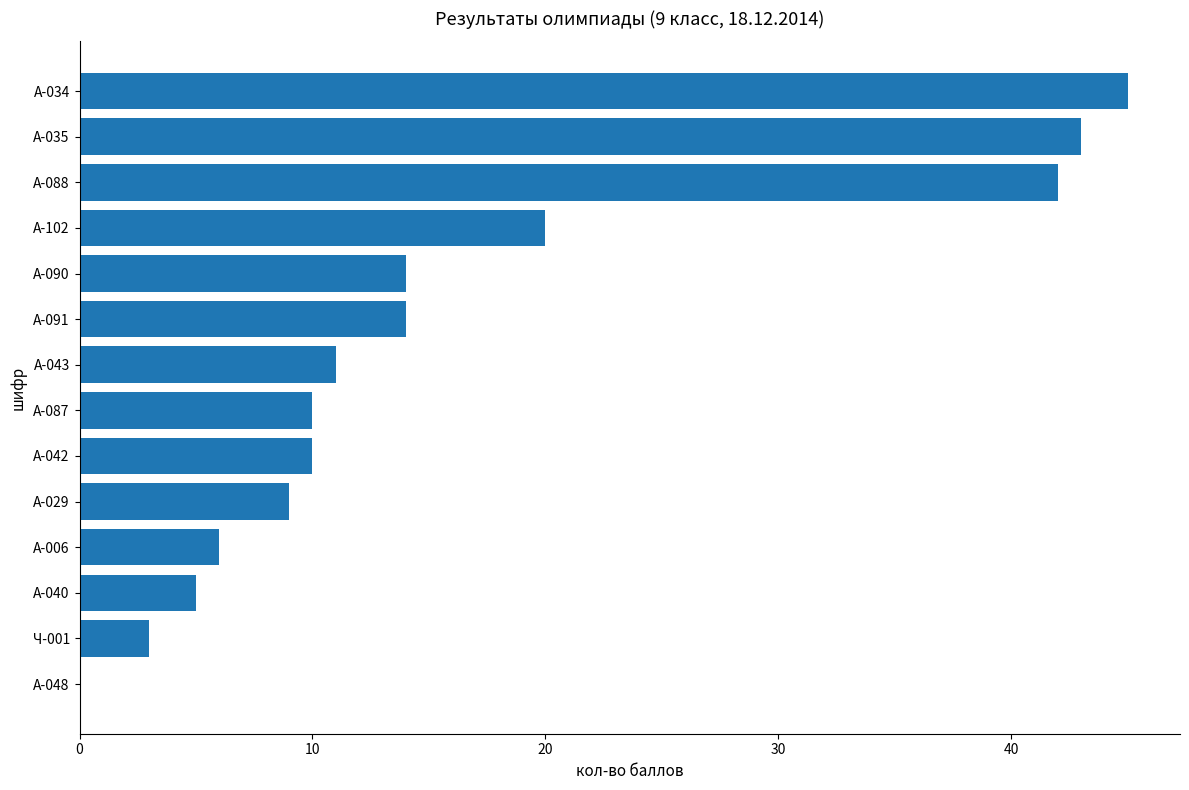

Does the chart contain stacked bars?

No